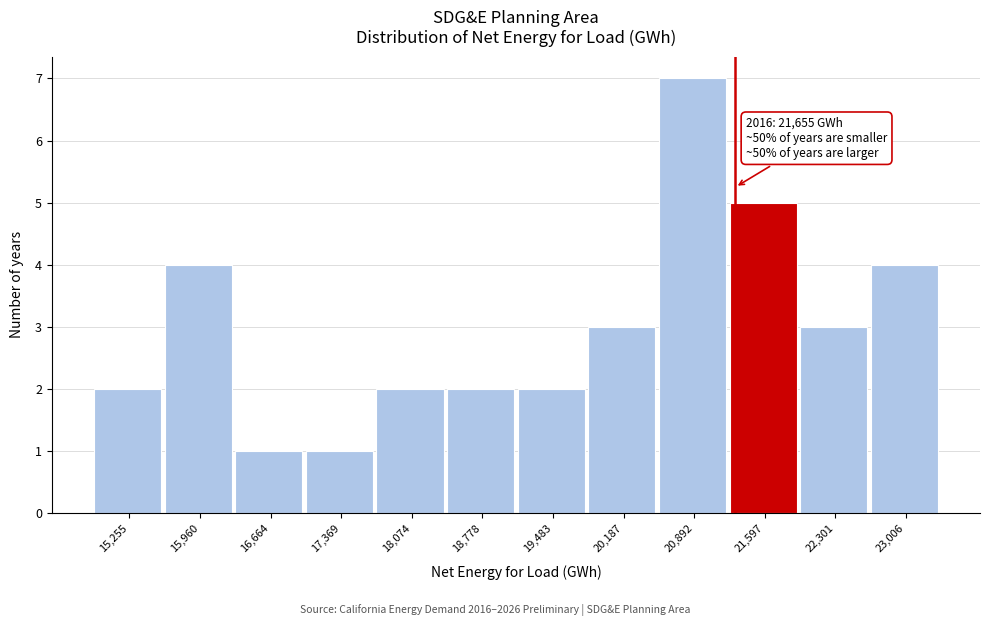

Reading left to right, extract all data points from this chart.

15,255=2	15,960=4	16,664=1	17,369=1	18,074=2	18,778=2	19,483=2	20,187=3	20,892=7	21,597=5	22,301=3	23,006=4